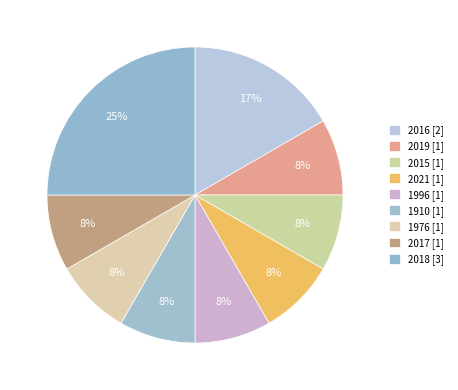

Rank the categories by value from lowest to highest.

2019, 2015, 2021, 1996, 1910, 1976, 2017, 2016, 2018